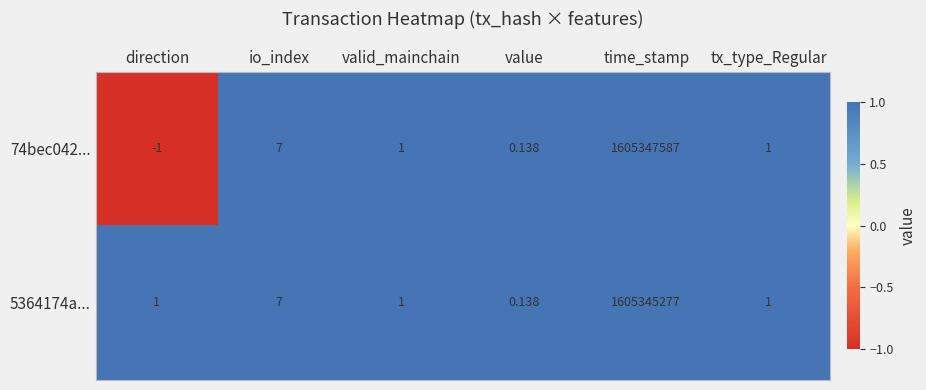

What is the maximum value shown in the chart?

1605347587.0